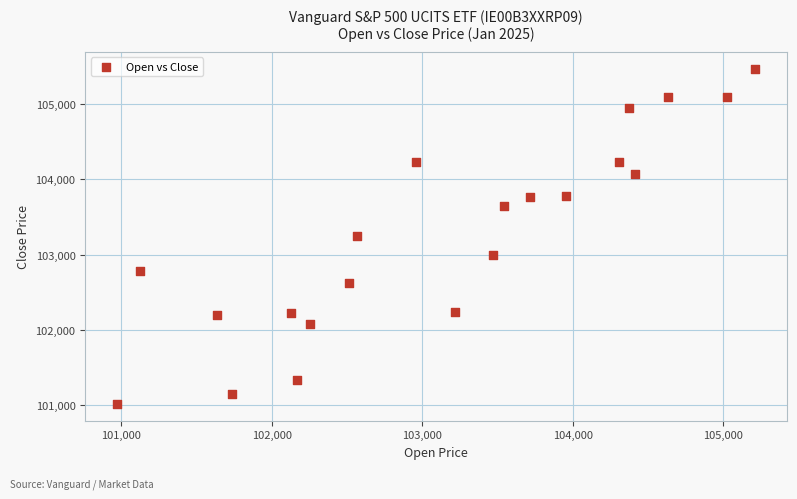

What is the range of X values (max minus min)?

4238